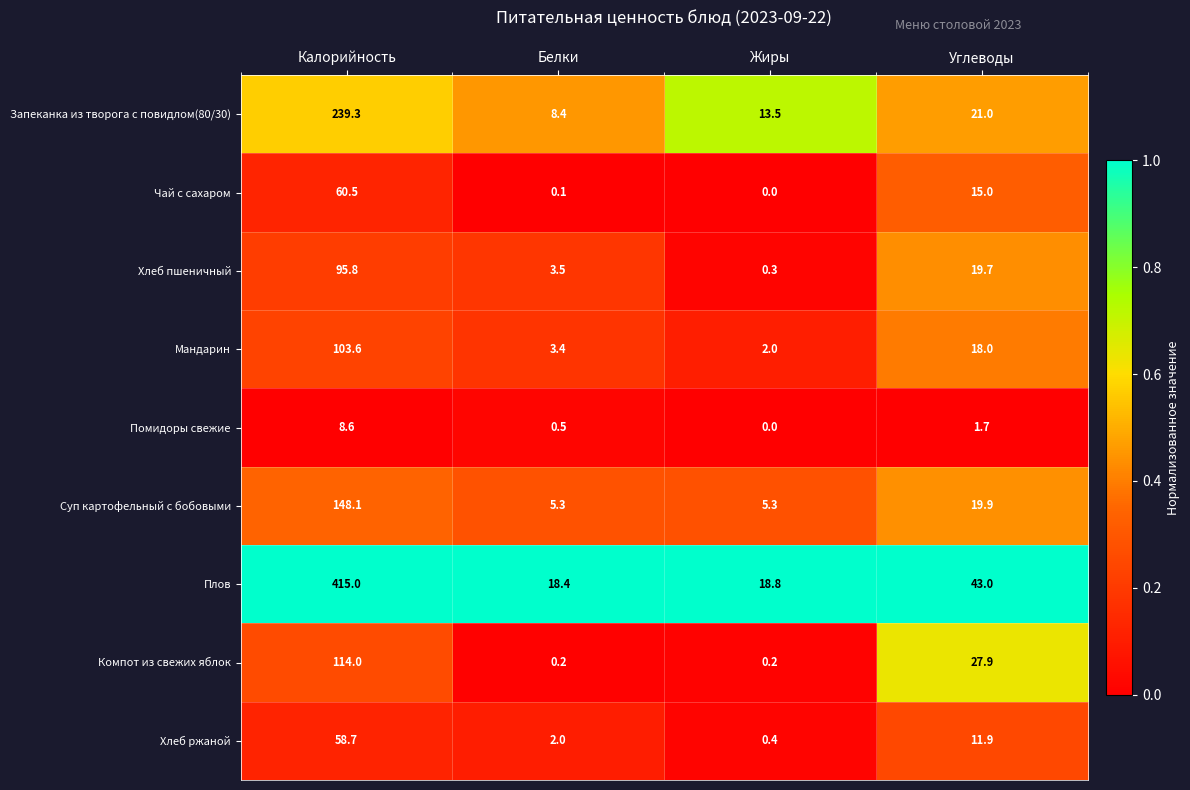

Which series has the widest spread of values?

Плов